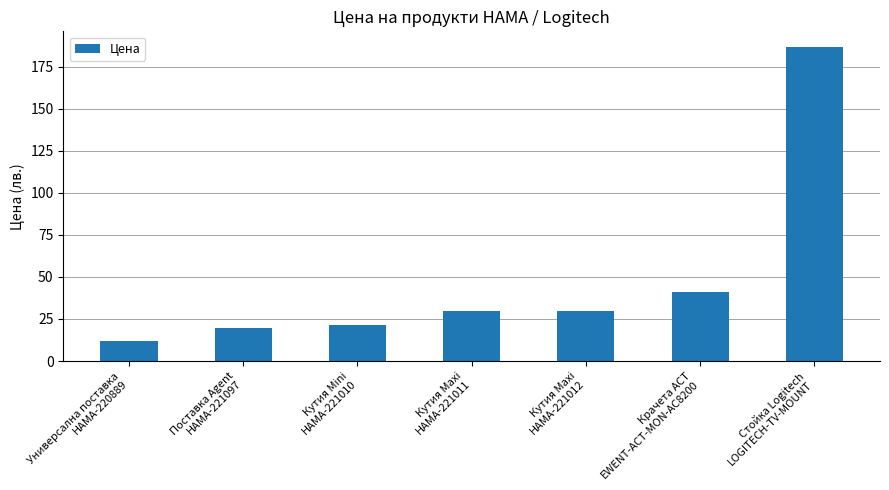

How many data points does each series have?

7